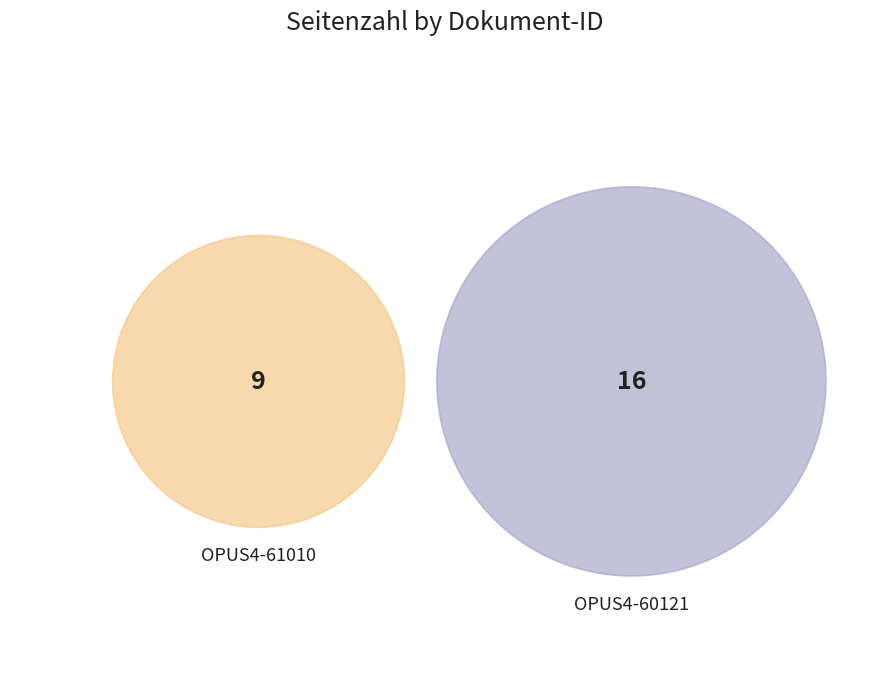

How many slices are in this pie chart?

2